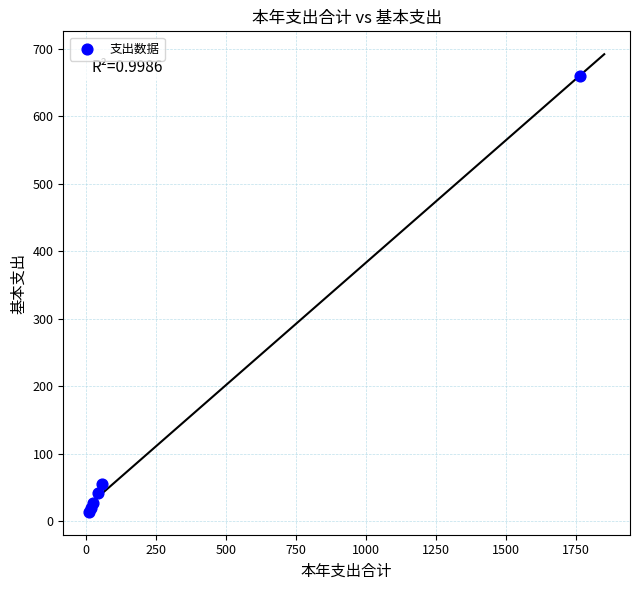

What Y value in the scatter plot is closest to 336?

55.5